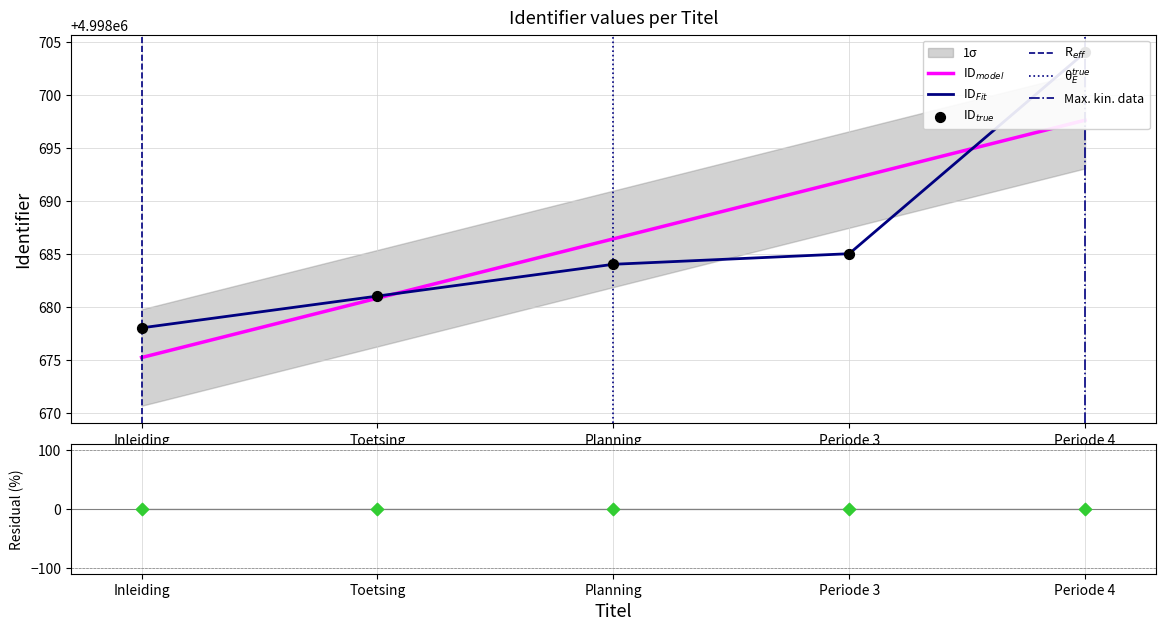

What is the ratio of the value at Periode 4 to the value at Inleiding?

1.0